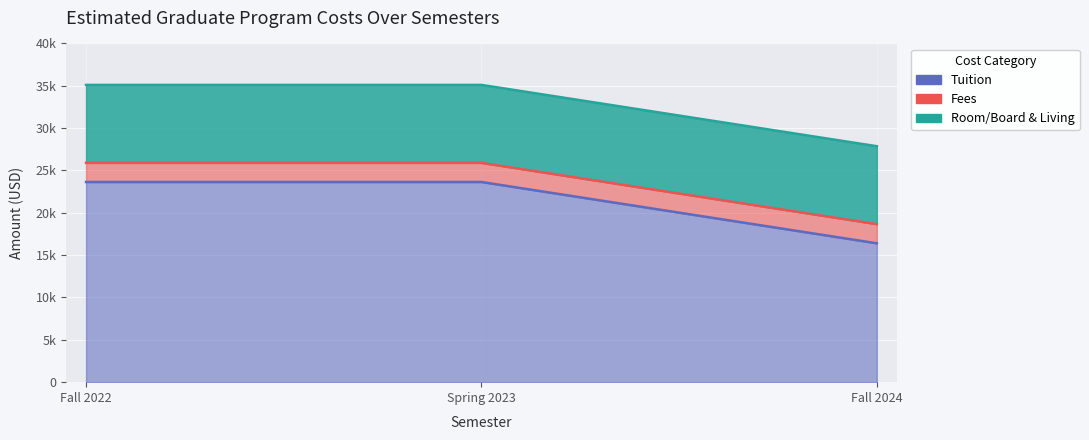

Which series has the largest total across all categories?

Tuition